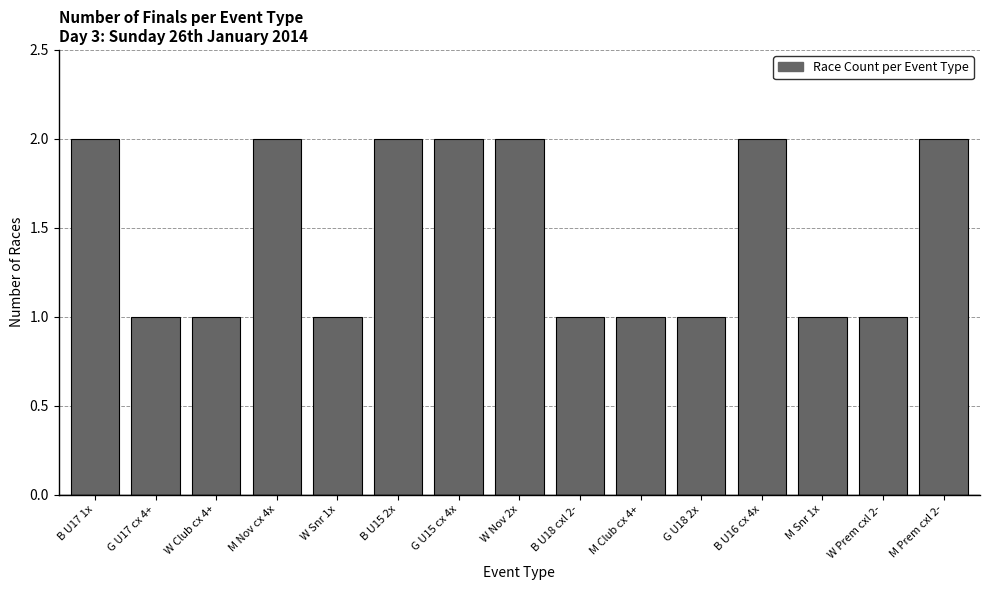

Reading left to right, extract all data points from this chart.

B U17 1x=2	G U17 cx 4+=1	W Club cx 4+=1	M Nov cx 4x=2	W Snr 1x=1	B U15 2x=2	G U15 cx 4x=2	W Nov 2x=2	B U18 cxl 2-=1	M Club cx 4+=1	G U18 2x=1	B U16 cx 4x=2	M Snr 1x=1	W Prem cxl 2-=1	M Prem cxl 2-=2